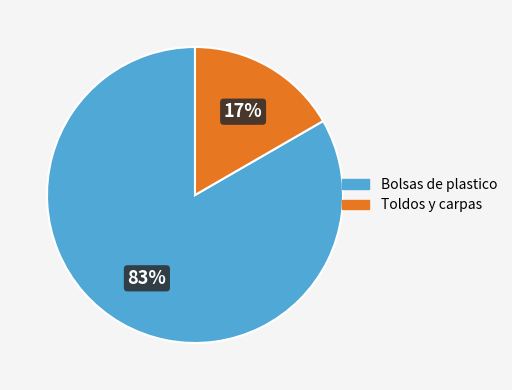

How many slices are in this pie chart?

2